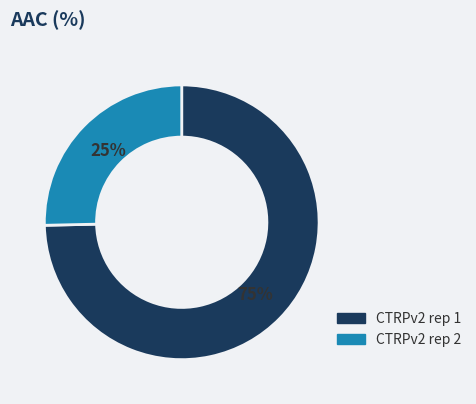

To the nearest percent, what is the combined percentage of CTRPv2 rep 2 and CTRPv2 rep 1?

100%